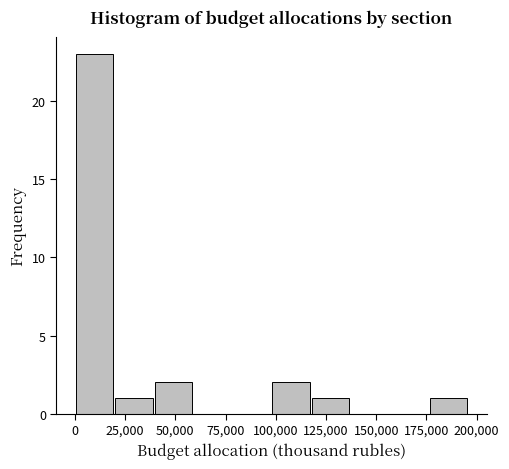

Around what value on the x-axis is the tallest bar? Give the approximate position of its centre, as read against the axis.

10000